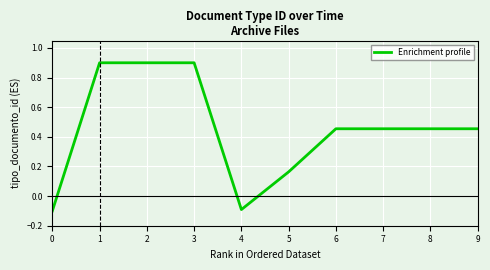

What is the difference between the values at 0 and 5?

0.3